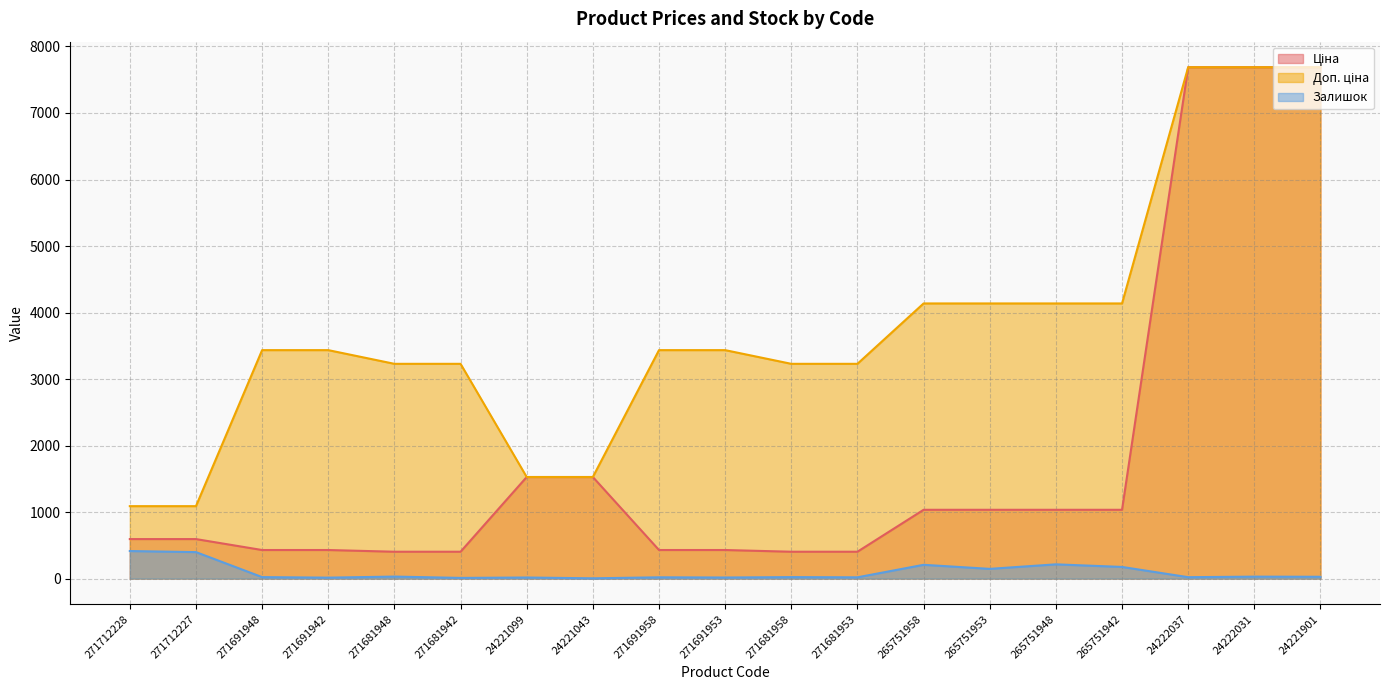

Between 265751953 and 271681958, which is larger?

265751953